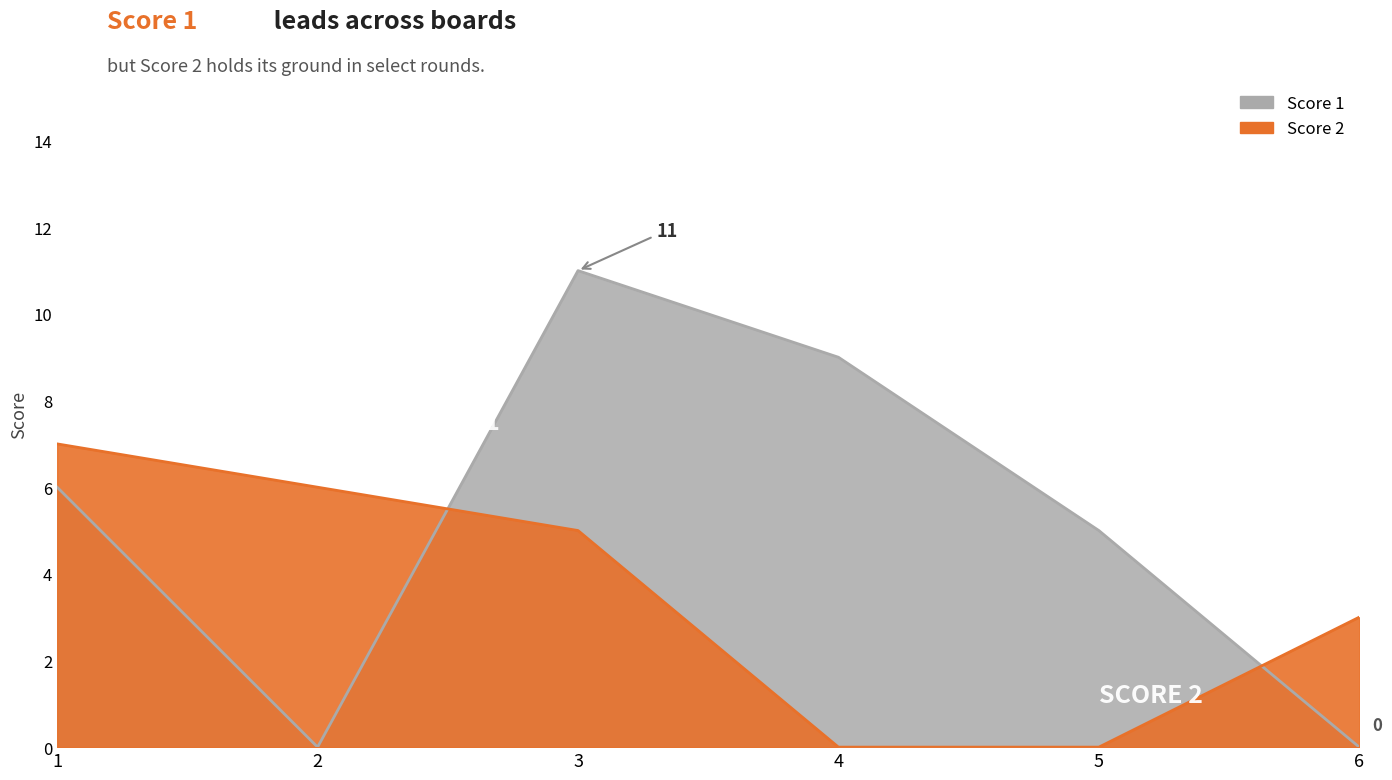

Rank the series at 5 from highest to lowest value.

Score 1, Score 2